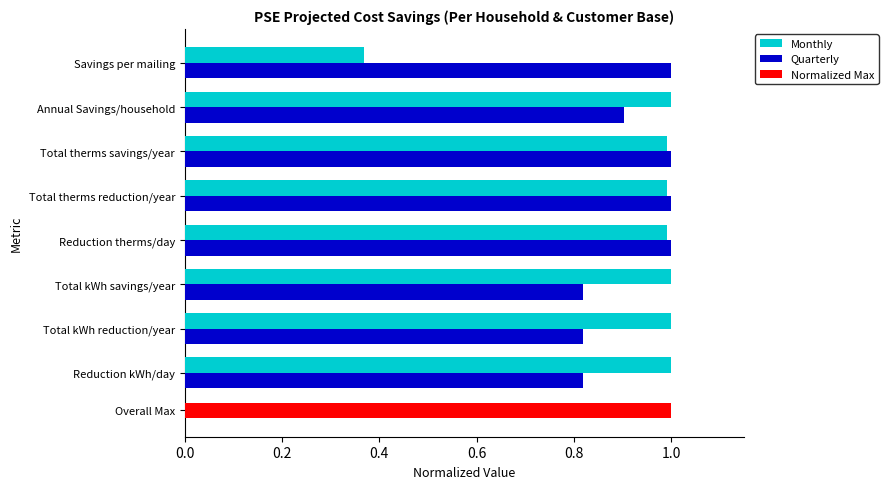

The Quarterly series shows 1.4 at Reduction kWh/day. True or false?

False